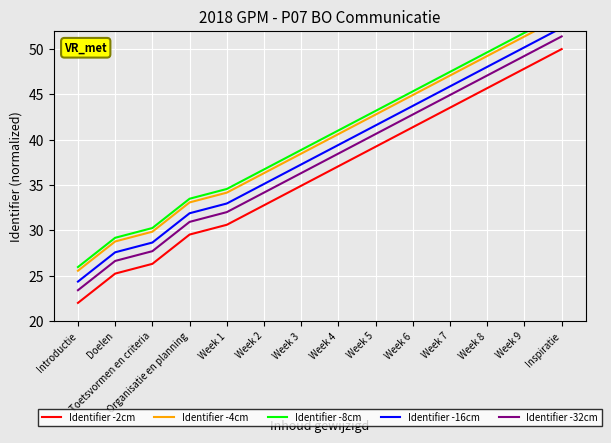

Which has a higher value, Introductie or Week 7?

Week 7